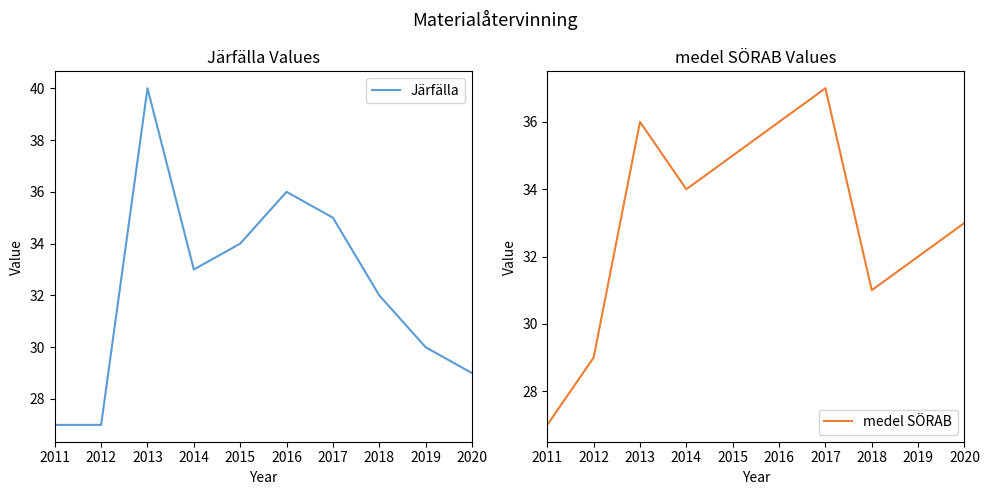

Rank the categories by Järfälla value from highest to lowest.

2013, 2016, 2017, 2015, 2014, 2018, 2019, 2020, 2011, 2012